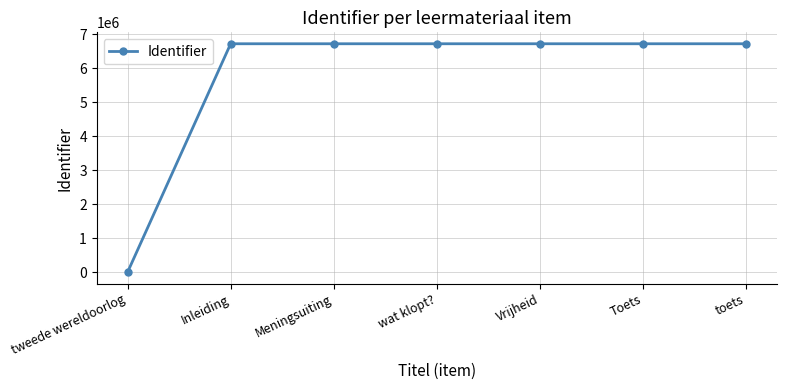

What is the ratio of the value at Vrijheid to the value at Meningsuiting?

1.0